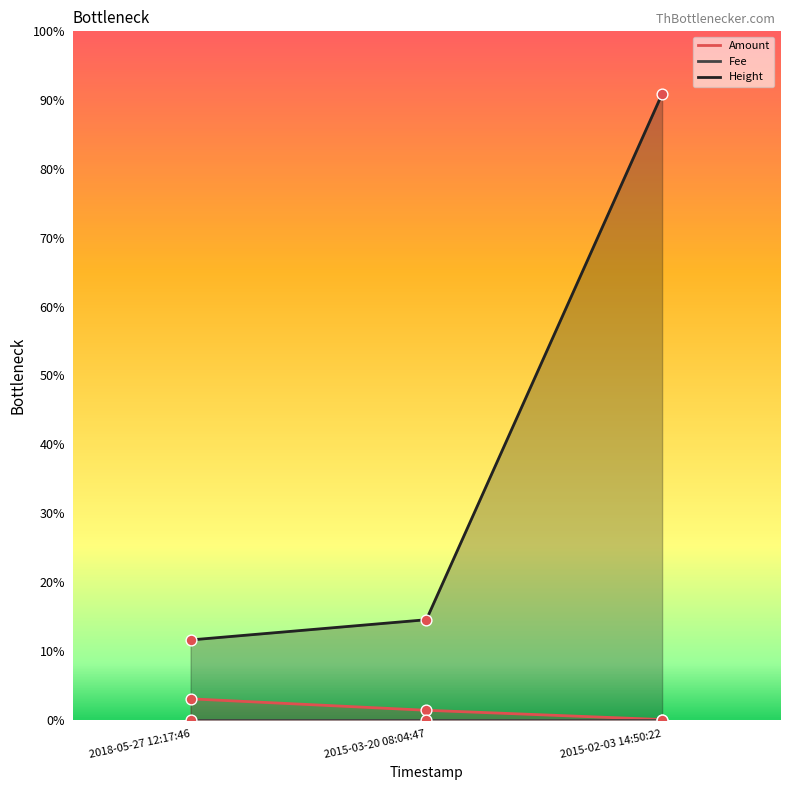

Which series reaches the minimum Y coordinate?

Amount